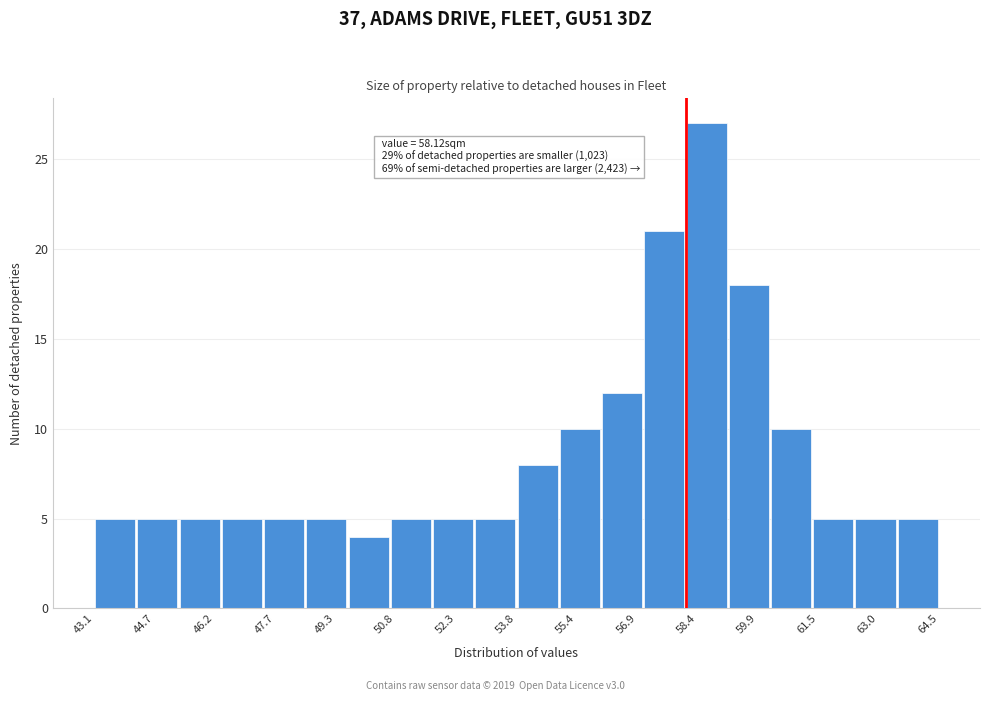

Over which range of the x-axis is the bar tallest?

58.2 to 59.2